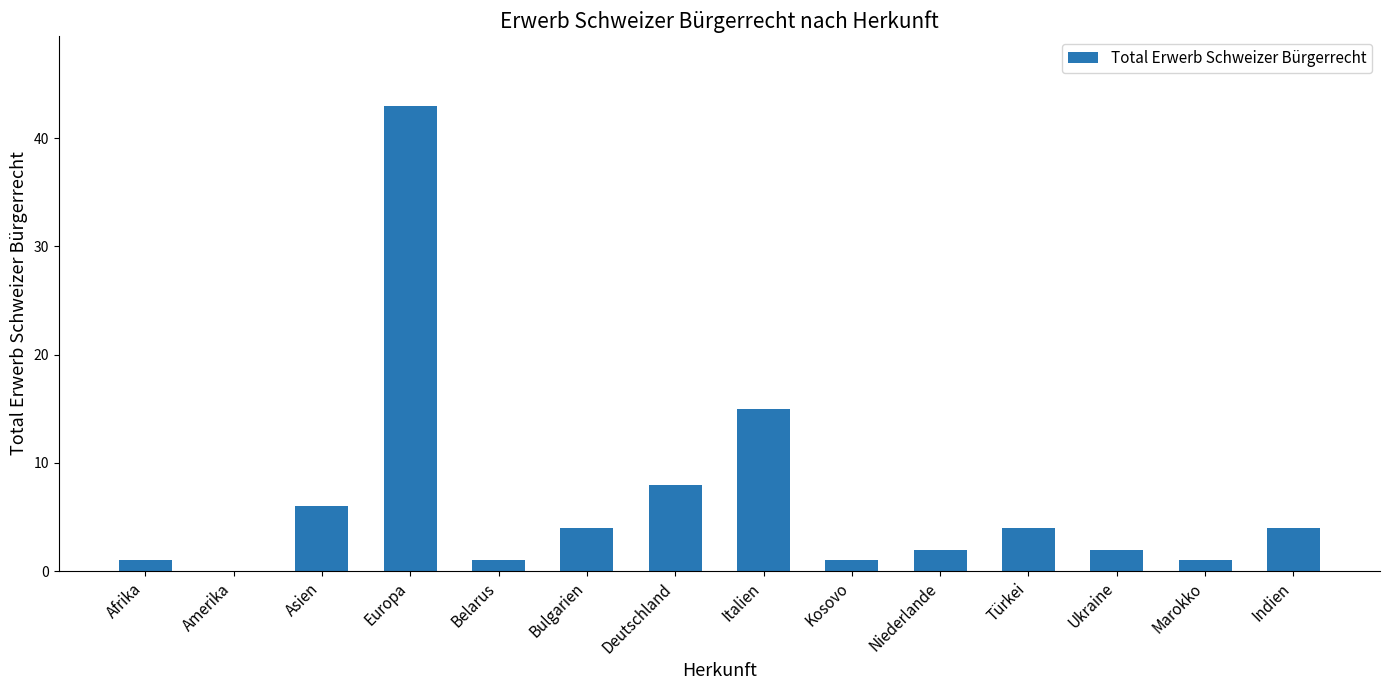

How many values are above zero?

13